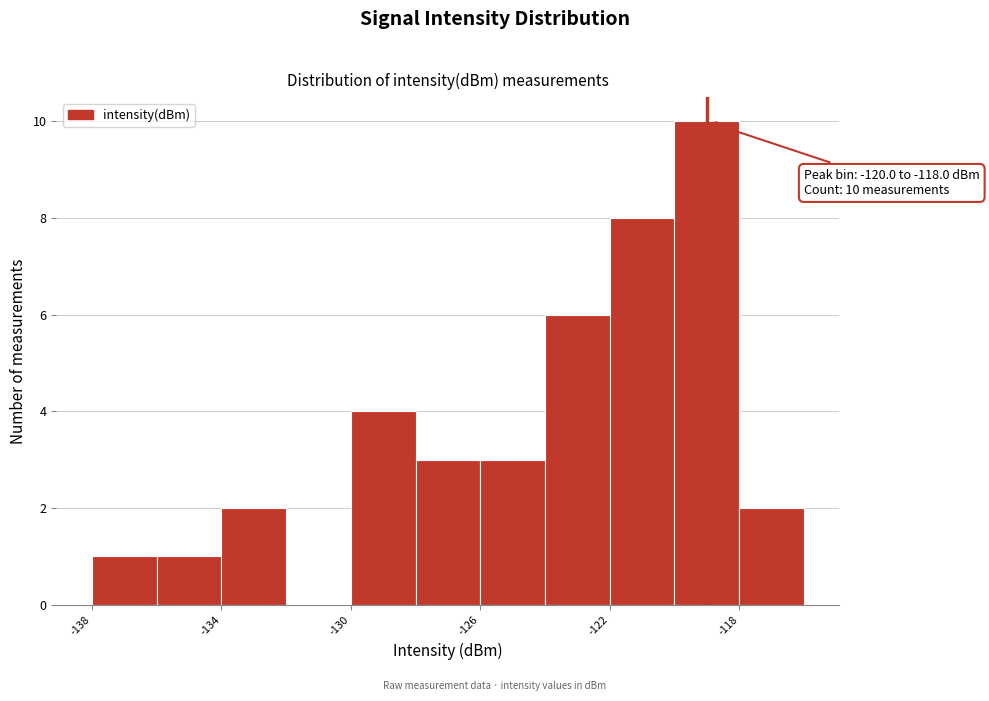

Which range on the x-axis has the tallest bar?

-120 to -118